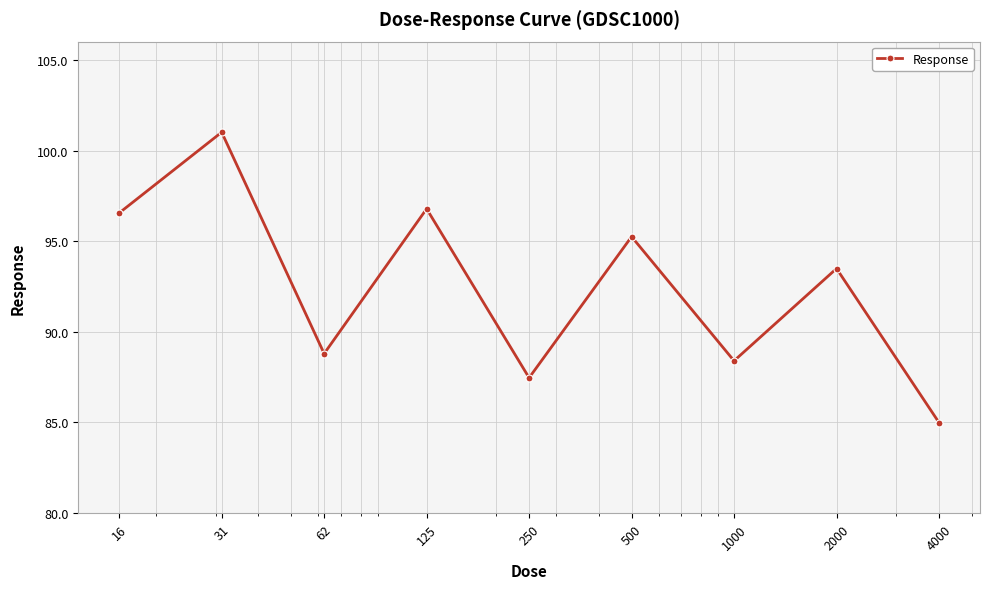

Reading left to right, list all the values displayed in this chart.

96.6	101.0	88.8	96.8	87.5	95.2	88.4	93.5	85.0